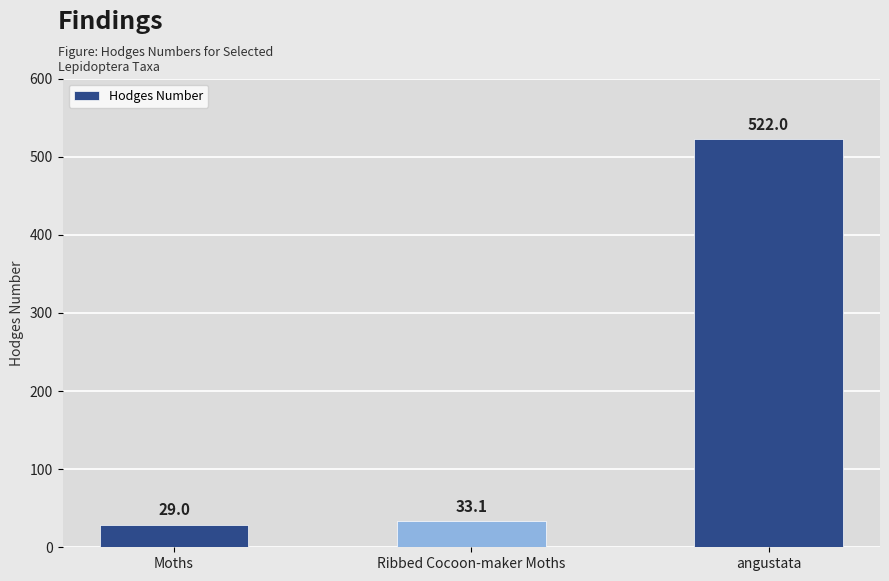

What position from the left is Ribbed Cocoon-maker Moths?

2